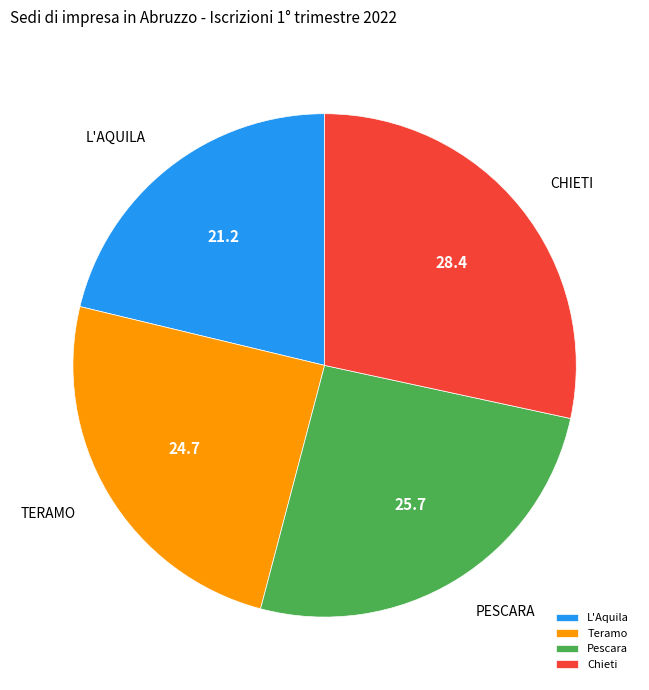

Approximately how many times larger is the value at Teramo compared to L'Aquila?

1.2